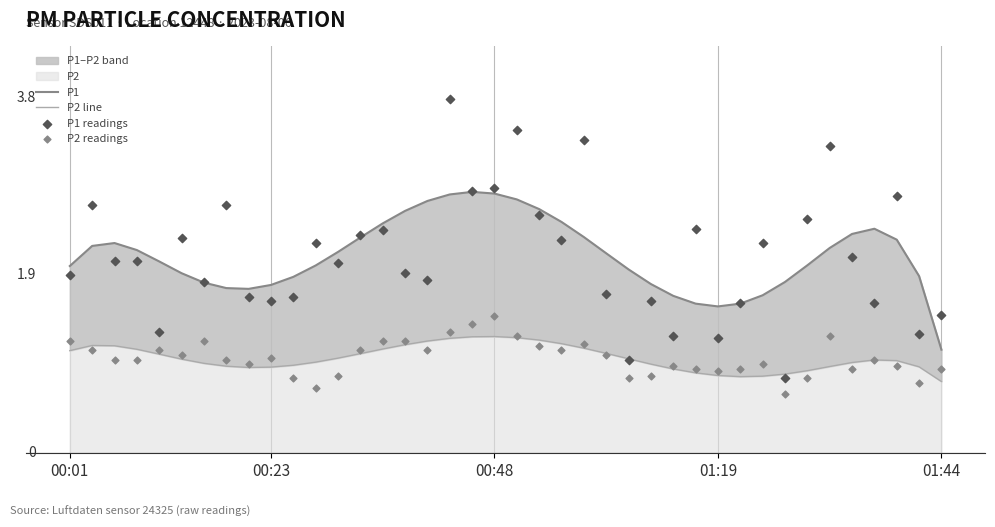

Which series has the largest total across all categories?

P1